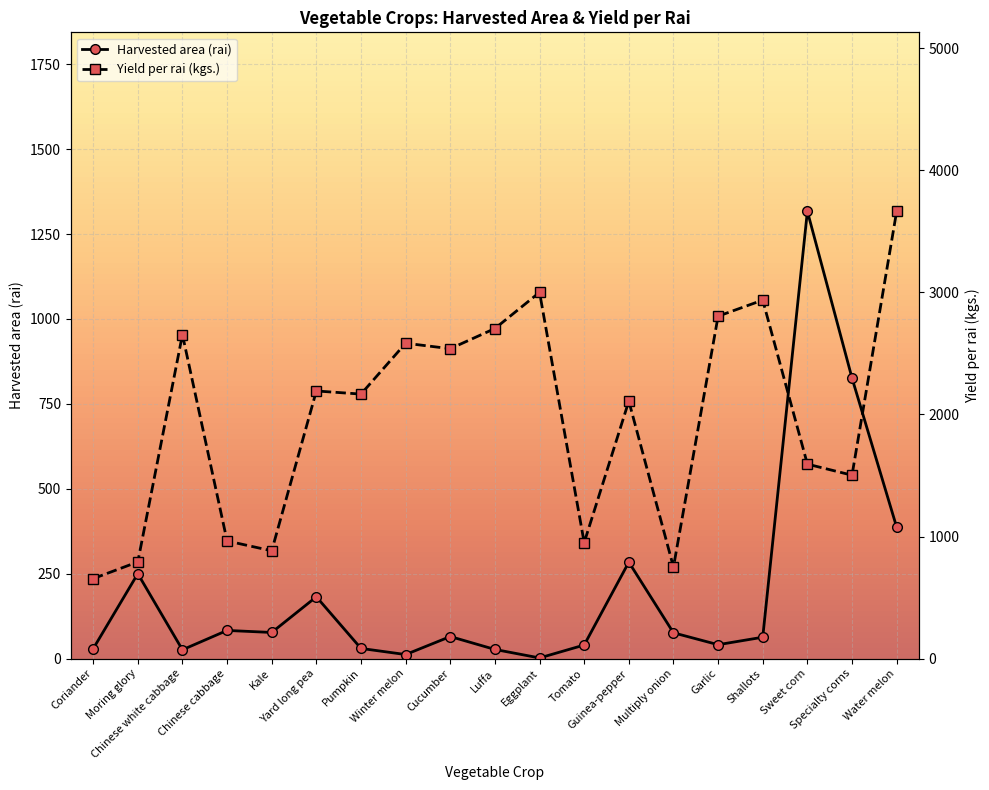

At how many categories does at least one series exceed 989?

13